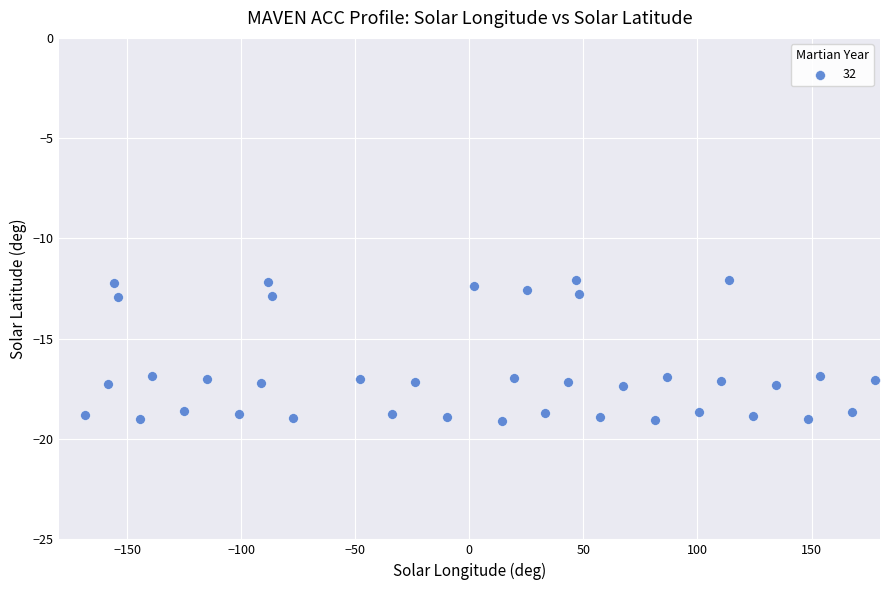

What is the range of Y values (max minus min)?

7.0